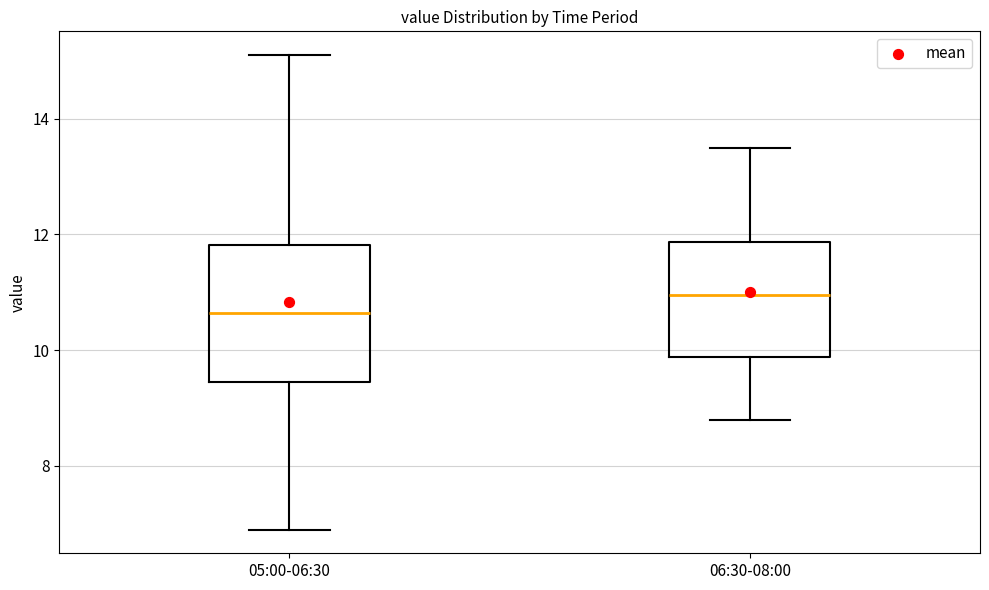

Comparing the boxes themselves (not the whiskers), which one is the tallest?

05:00-06:30